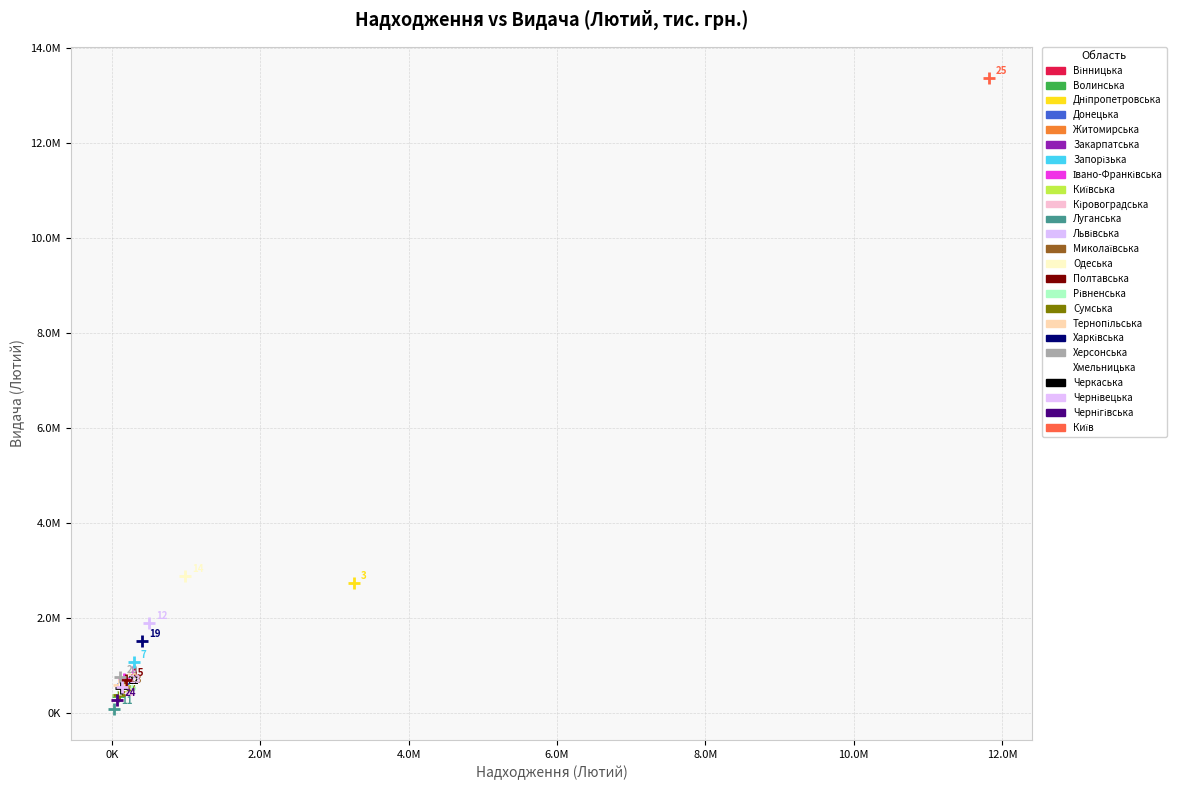

Which series reaches the minimum Y coordinate?

Луганська